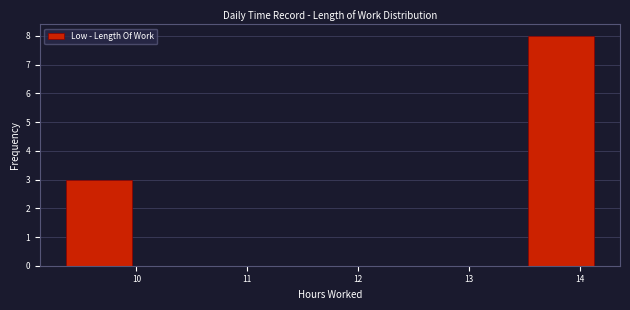

Reading left to right, transcribe this chart: for each bar, give the range it covers on the x-axis and its height. Neither the bar edges nor the heights are printed on the chart, so give them approximately, as read against the axes.

9.4 to 10.0: 3
10.0 to 10.6: 0
10.6 to 11.2: 0
11.2 to 11.7: 0
11.7 to 12.3: 0
12.3 to 12.9: 0
12.9 to 13.5: 0
13.5 to 14.1: 8